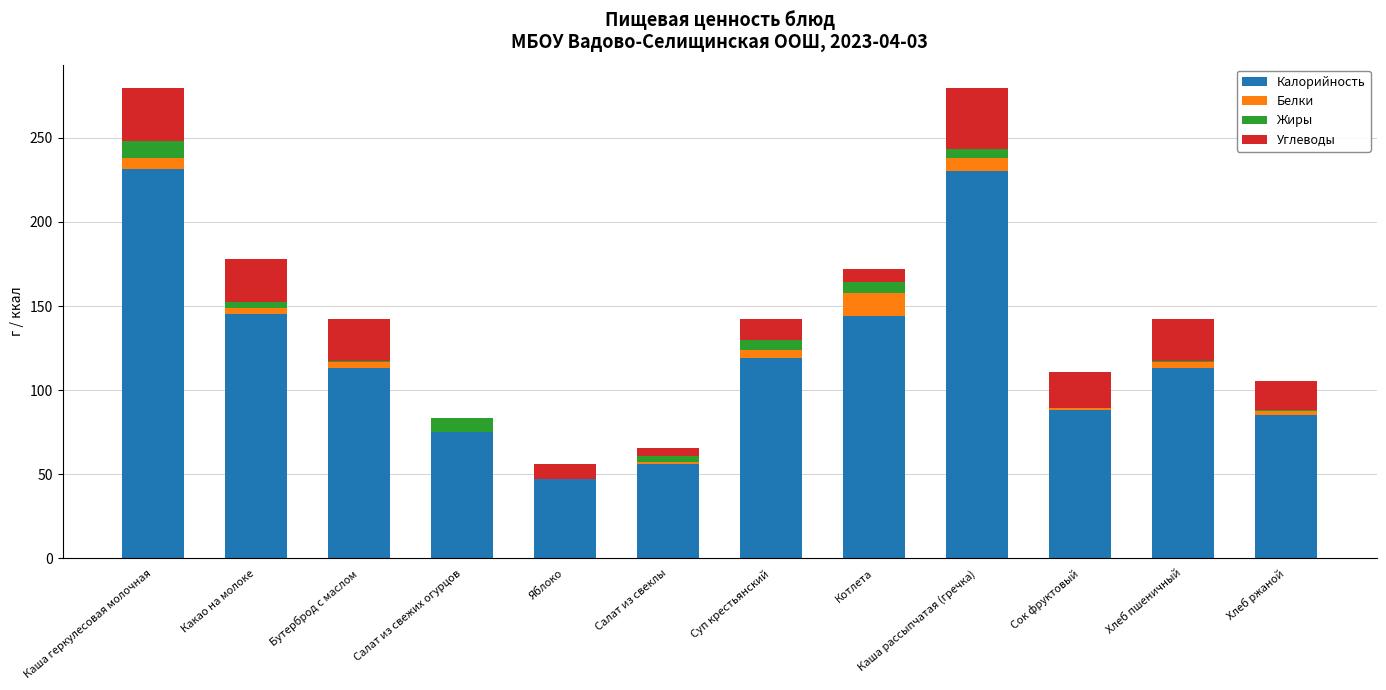

True or false: Калорийность has a value of 48.9 at Котлета.

False